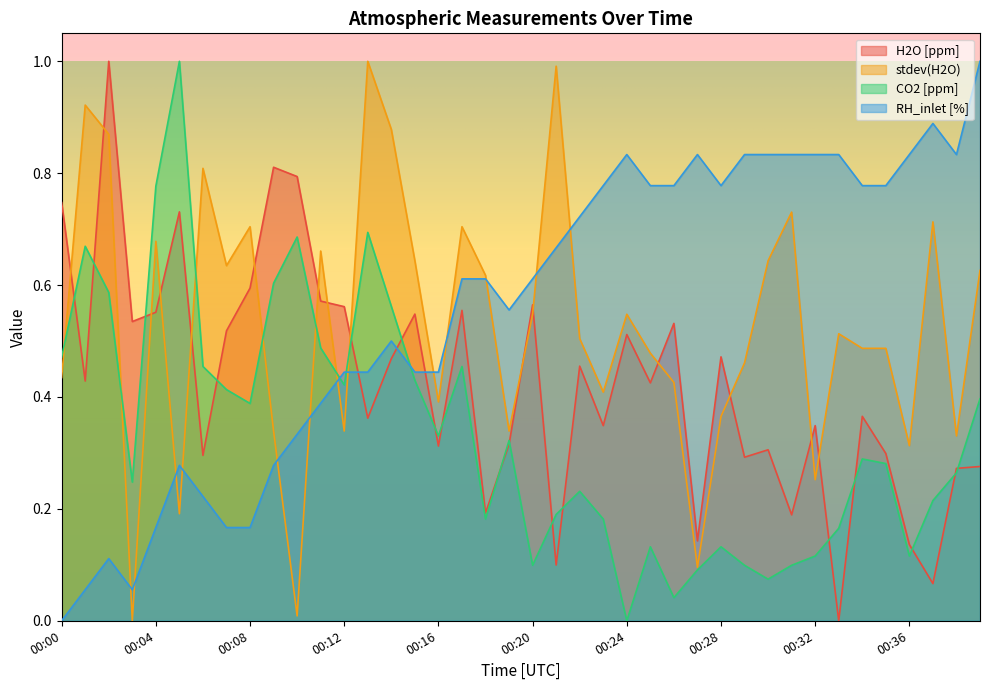

How many values in the RH_inlet [%] series exceed 0?

39